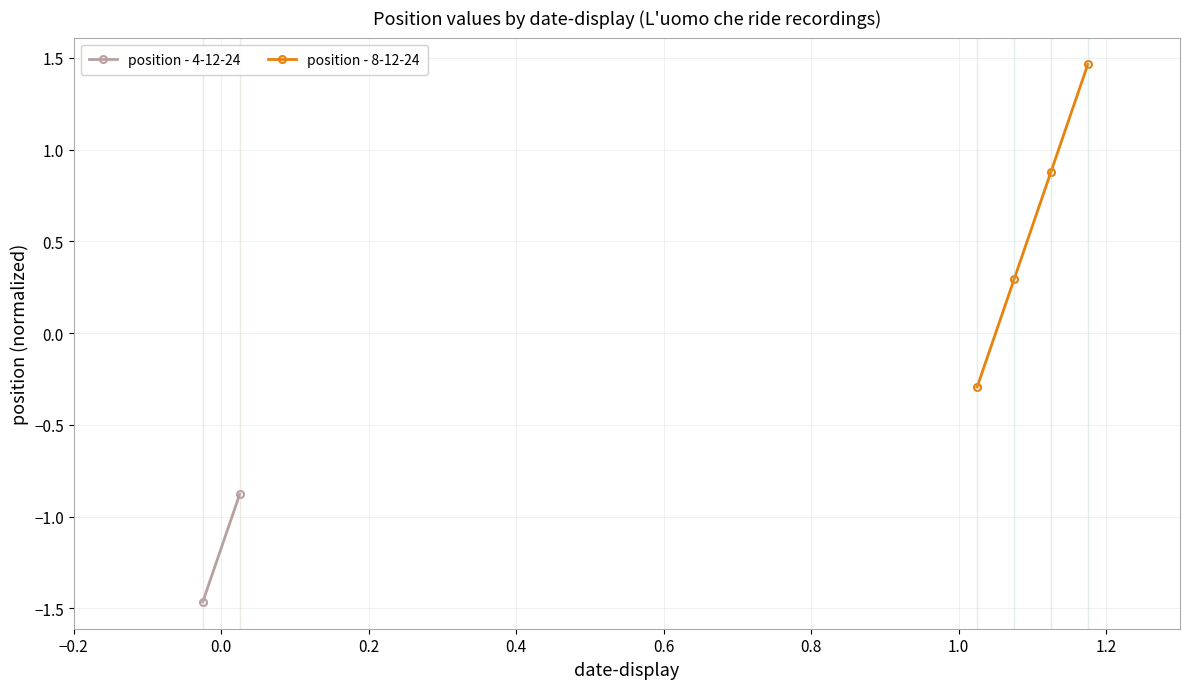

What is the label of the 1st point from the right?

8-12-24